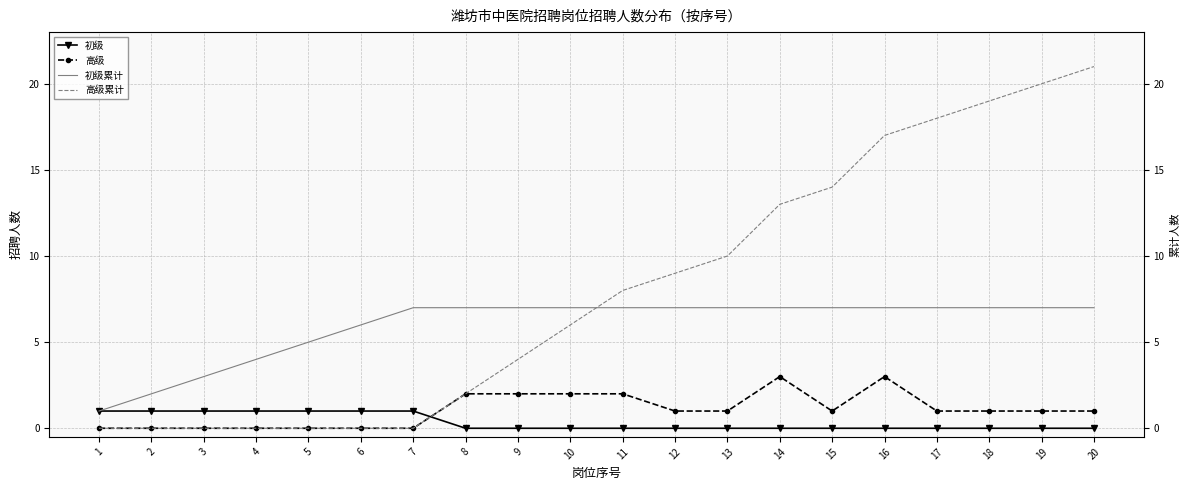

What is the difference between the highest and lowest values at 10?

7